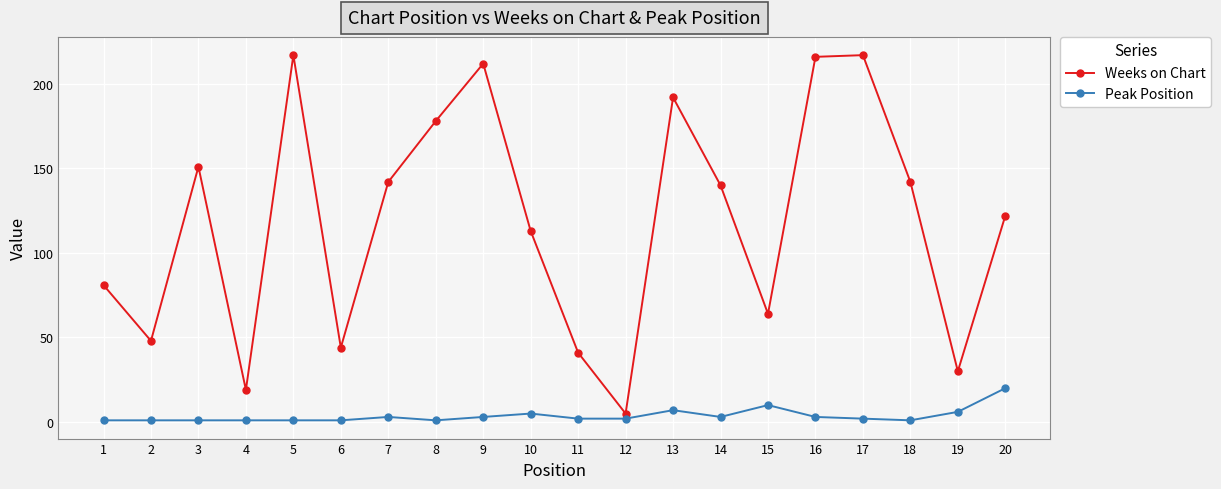

True or false: Weeks on Chart has more than 1 points higher than both neighbors.

True